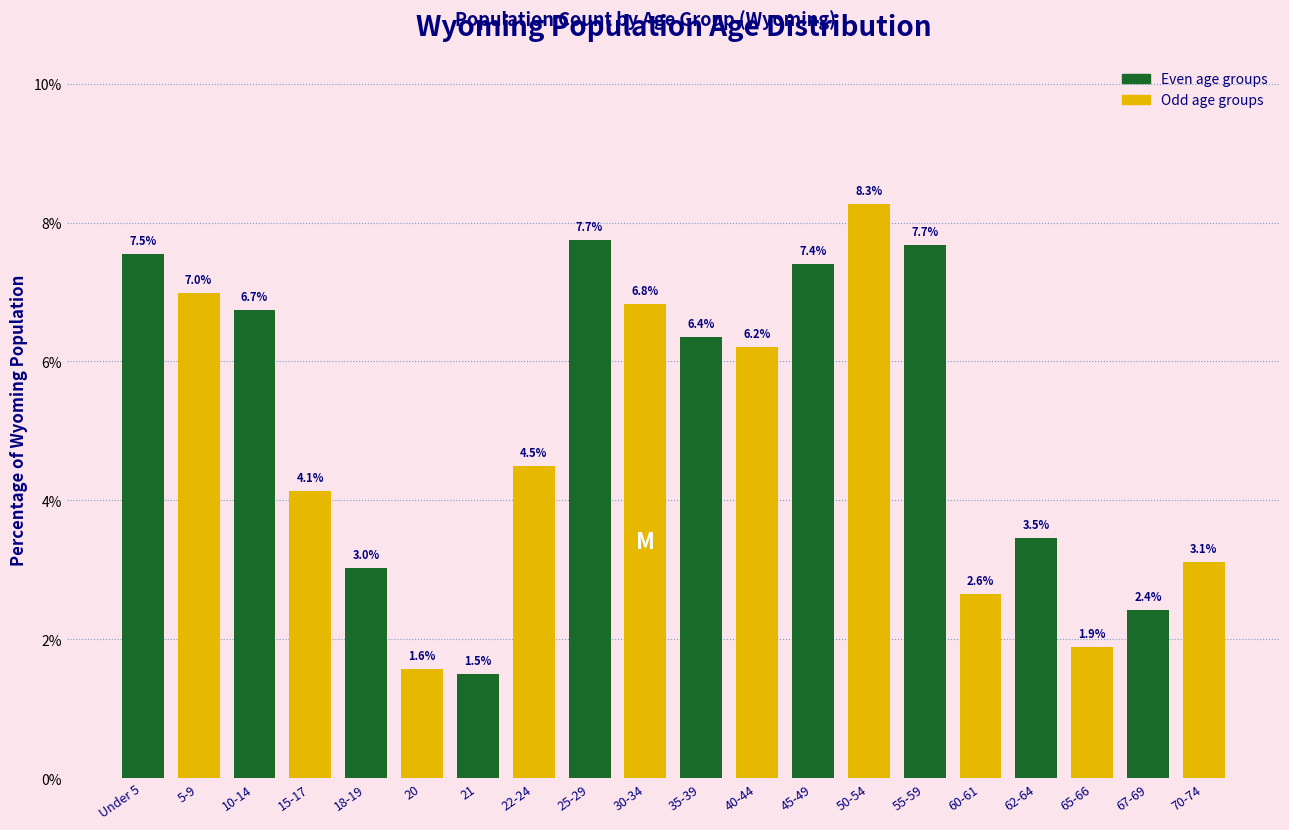

Reading left to right, transcribe all the data shown in this chart.

Under 5=7.5	5-9=7.0	10-14=6.7	15-17=4.1	18-19=3.0	20=1.6	21=1.5	22-24=4.5	25-29=7.7	30-34=6.8	35-39=6.4	40-44=6.2	45-49=7.4	50-54=8.3	55-59=7.7	60-61=2.6	62-64=3.5	65-66=1.9	67-69=2.4	70-74=3.1